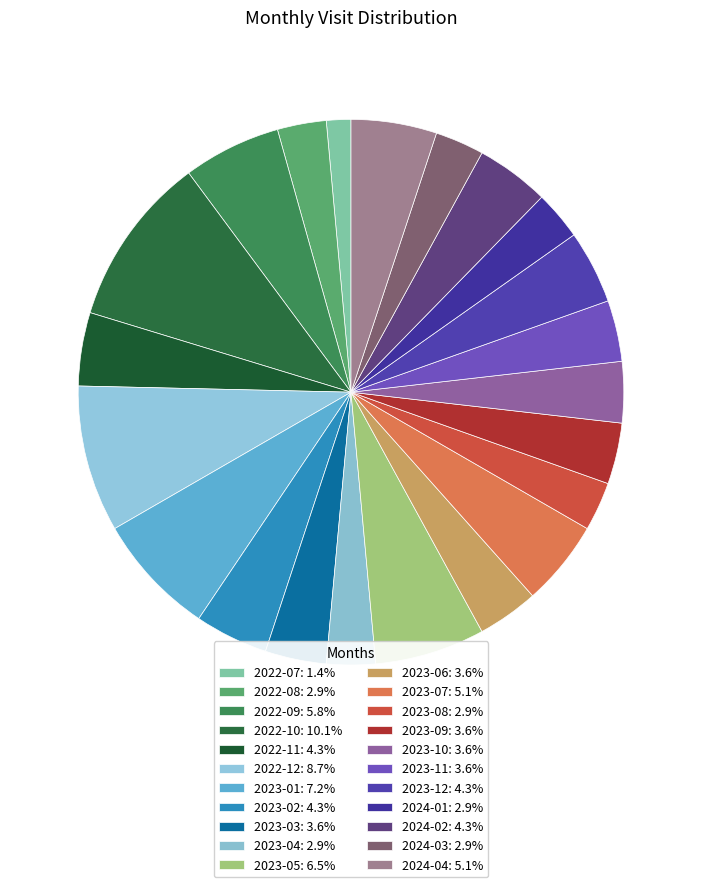

Does 2023-07 account for over 50% of the chart?

No